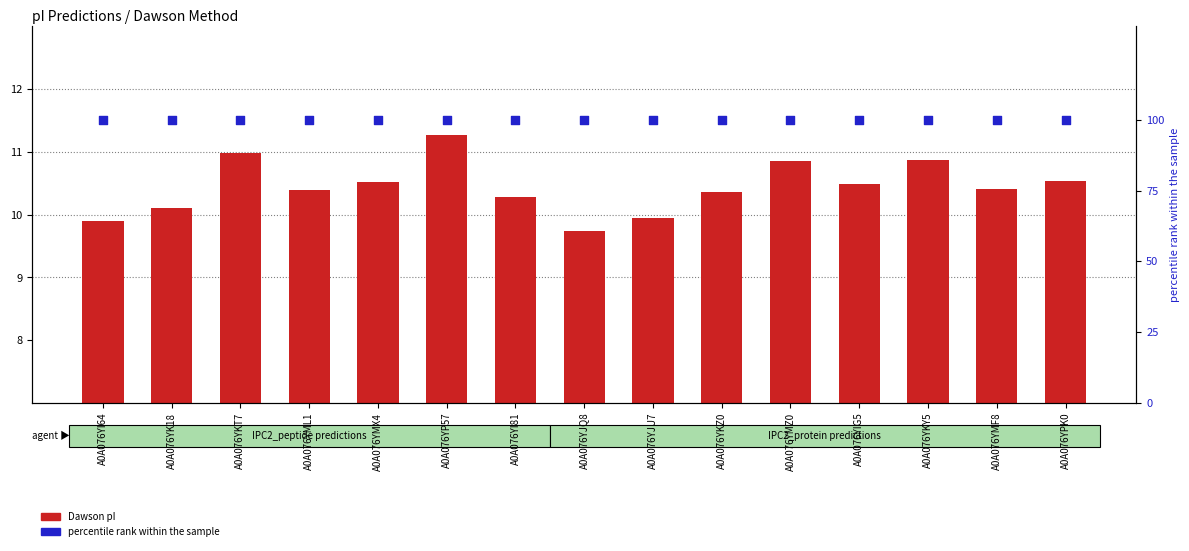

At how many categories does at least one series exceed 15?

15